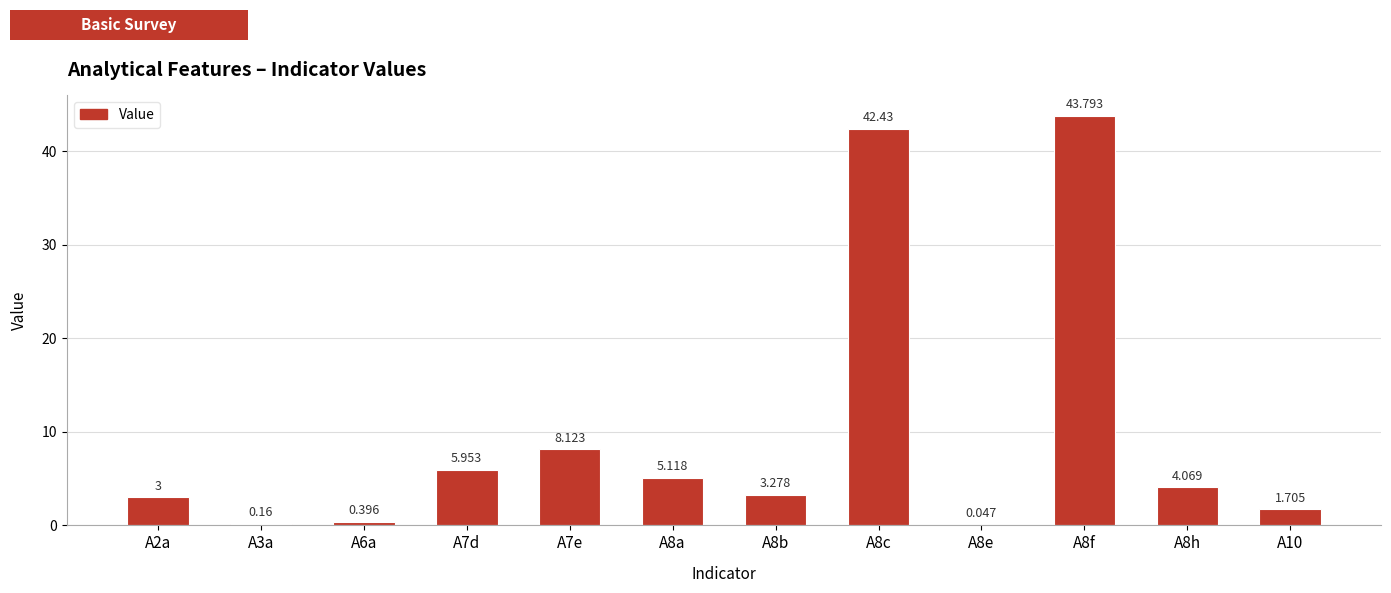

How many categories are shown in the chart?

12